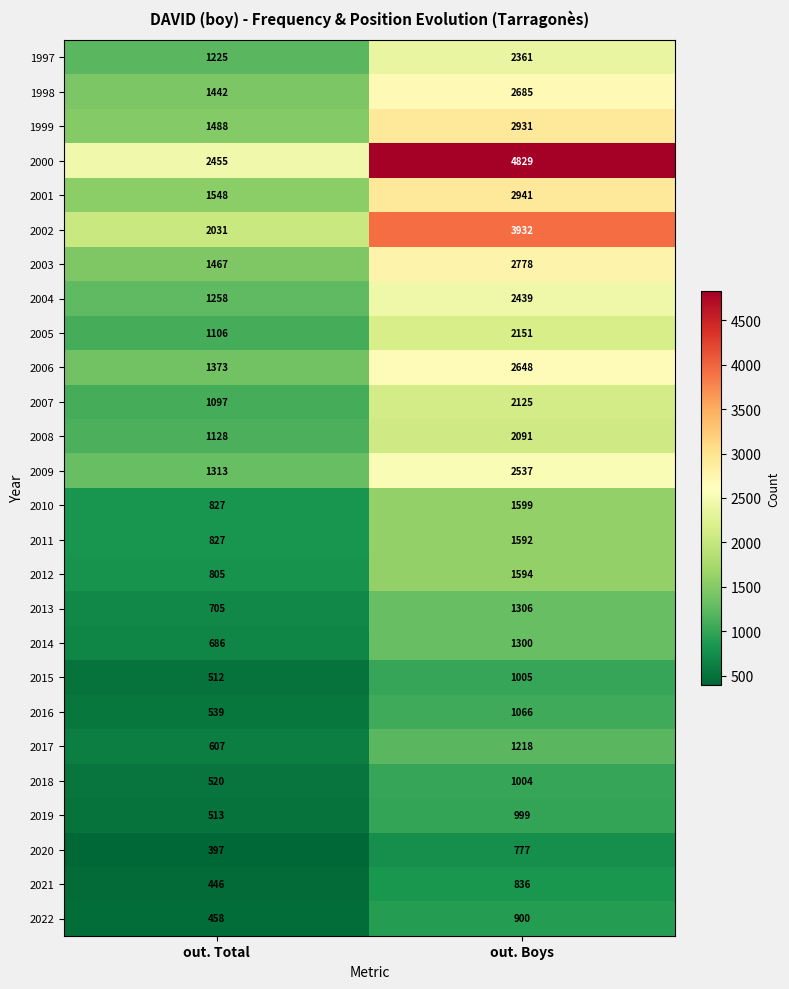

What is the sum of the 2002 values at out. Boys and out. Total?

5963